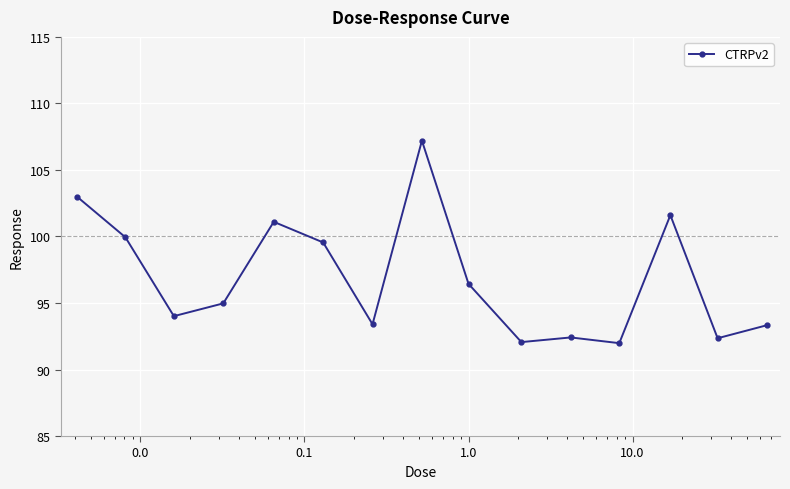

What is the maximum value shown in the chart?

107.2